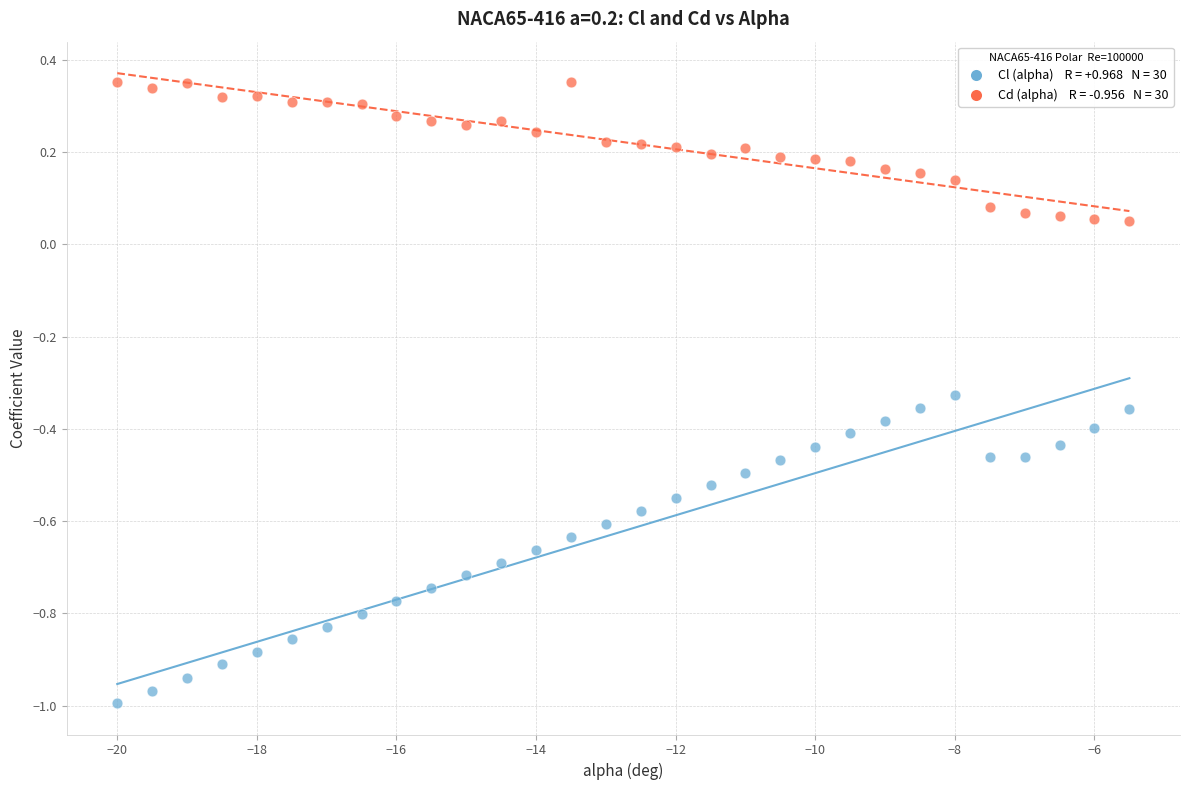

Across all data points, what is the range of X values (max minus min)?

14.5